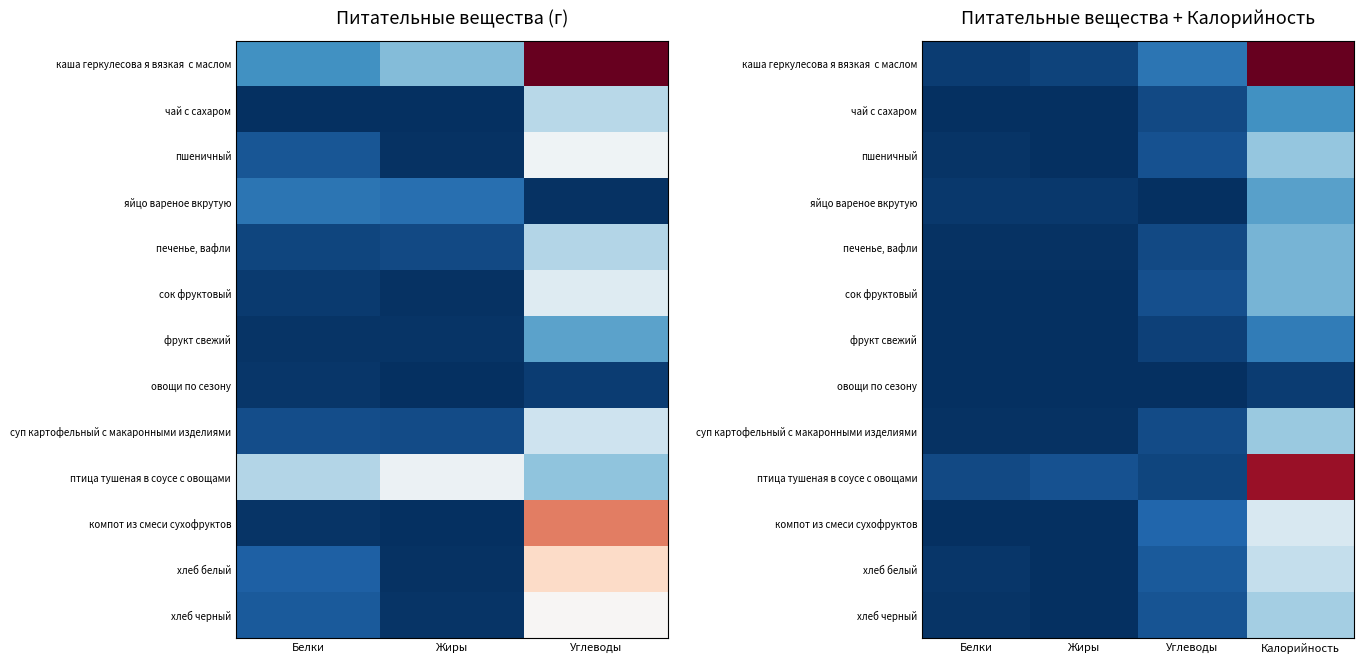

What is the difference between the maximum and minimum values in the суп картофельный с макаронными изделиями series?

91.8